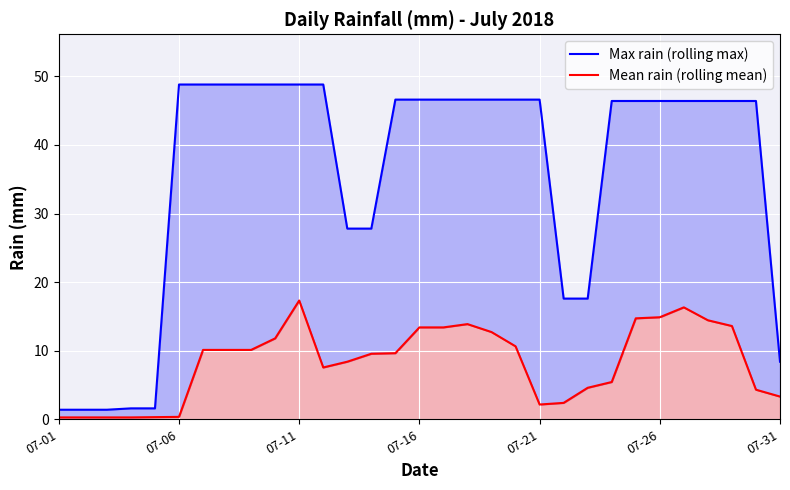

List the series in order of their overall mean, highest first.

Max rain (rolling max), Mean rain (rolling mean)